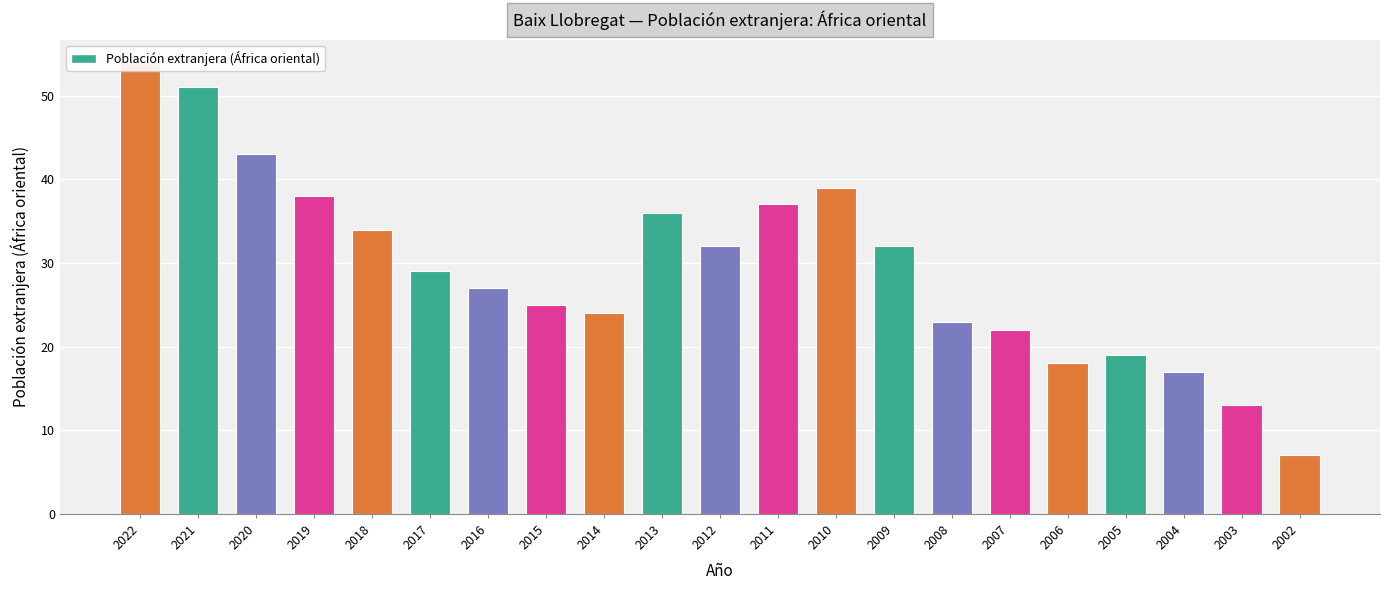

Which category has the lowest value across all series?

2002